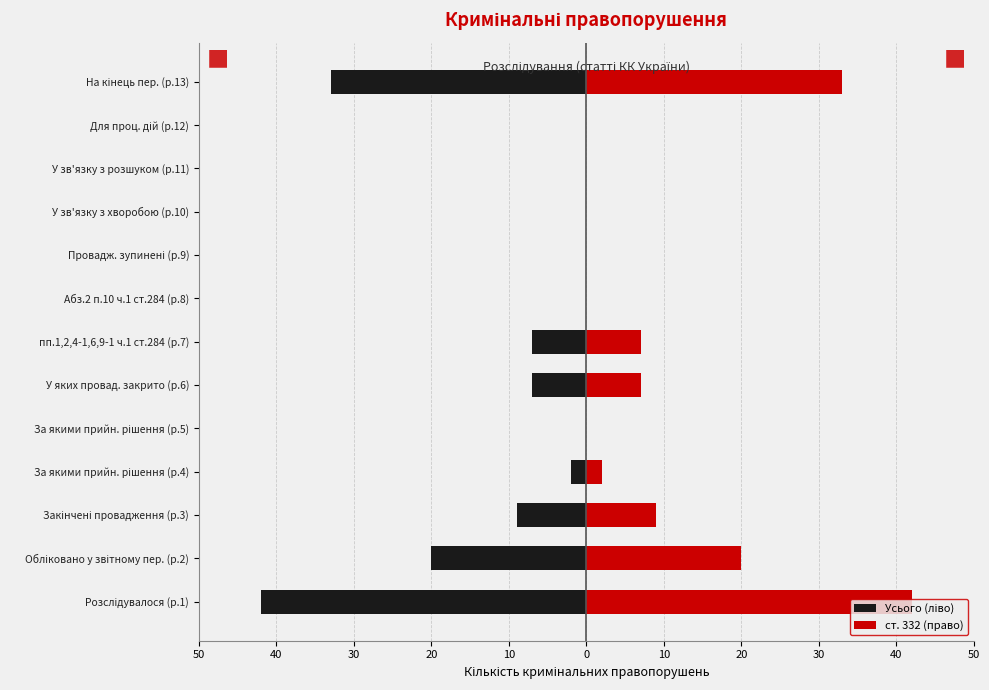

What is the approximate value of ст. 332 (право) at 30, to the nearest 10?

10